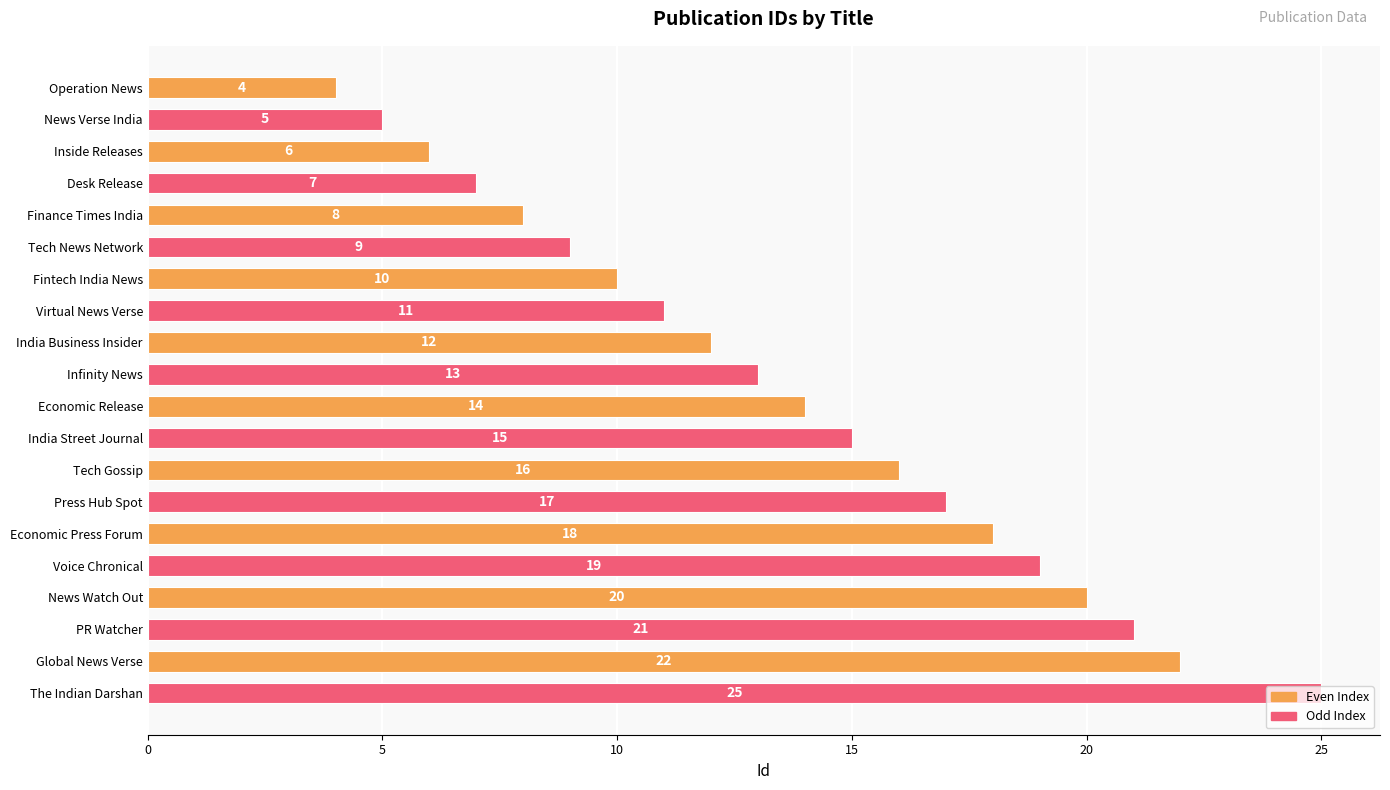

Is it true that the value at Infinity News is 4?

False